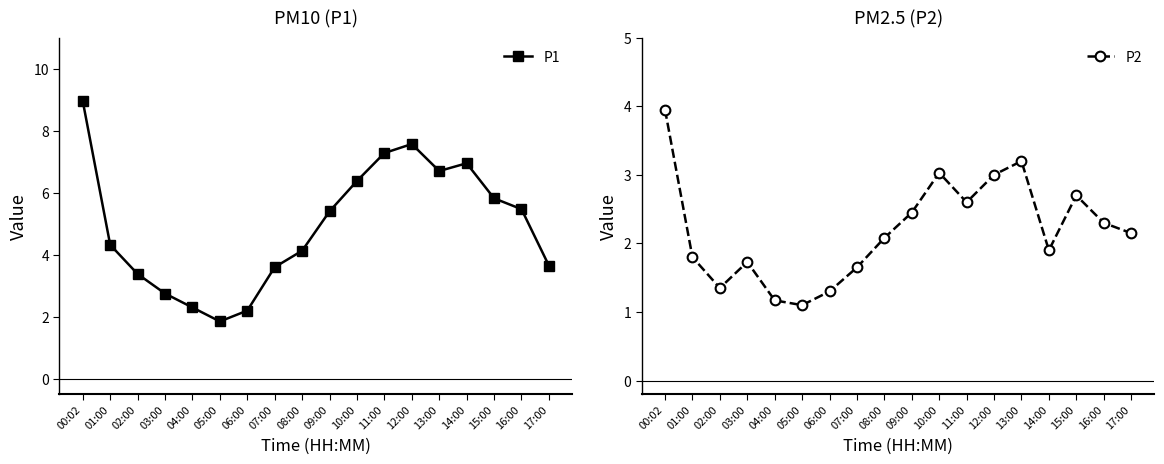

How many interior local valleys does the P1 series have?

2